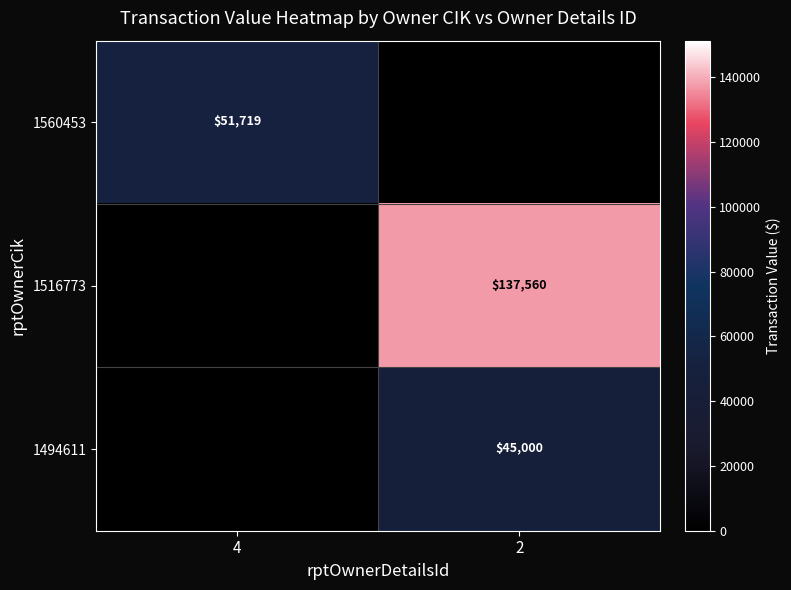

True or false: row_2 has a value of 59494 at 2.

False